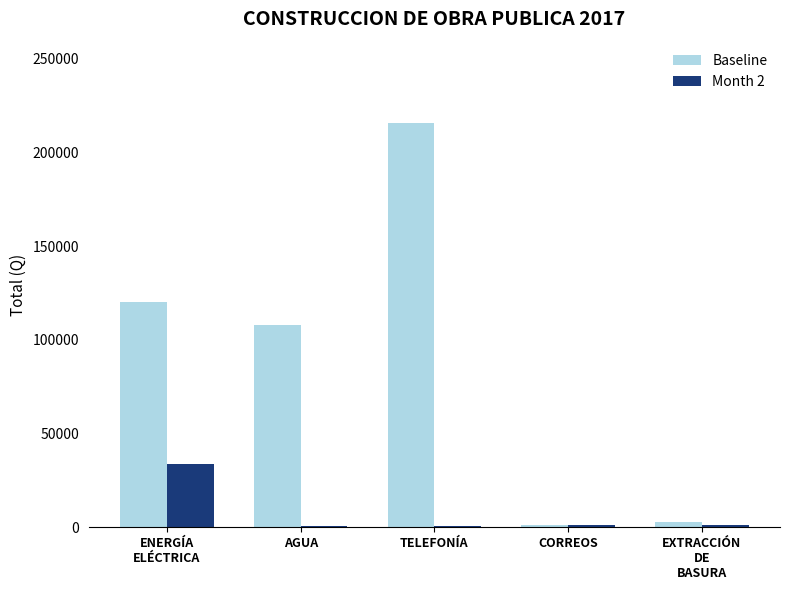

What is the total value across all series at AGUA?

108625